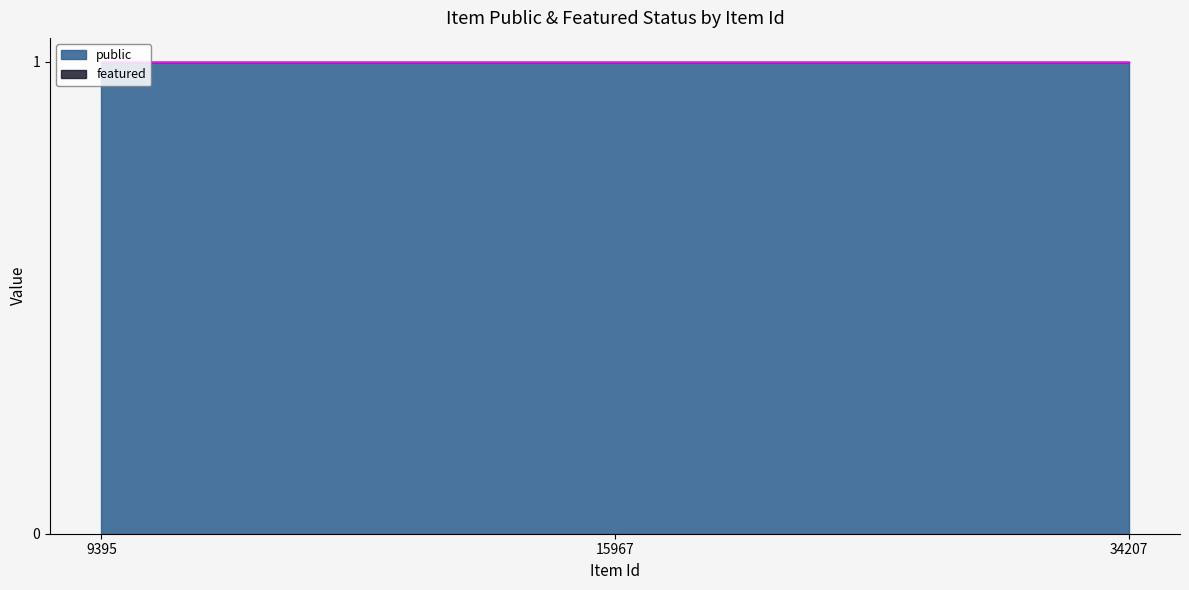

Which series has the widest spread of values?

public